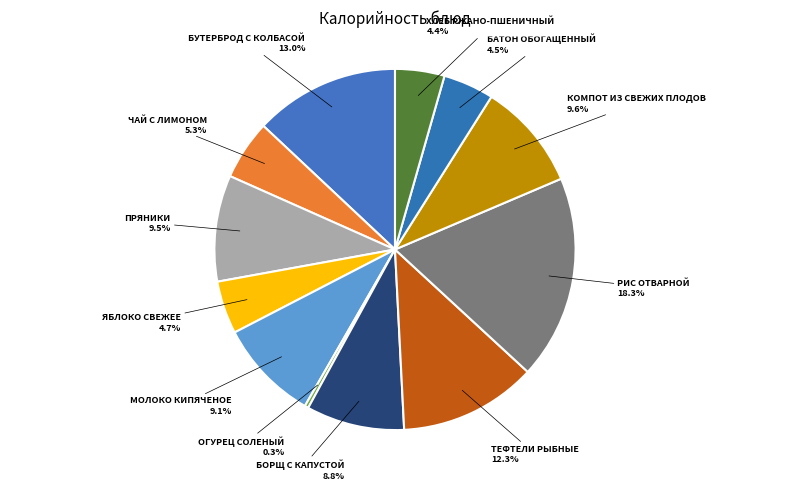

Count the number of slices in the pie.

12